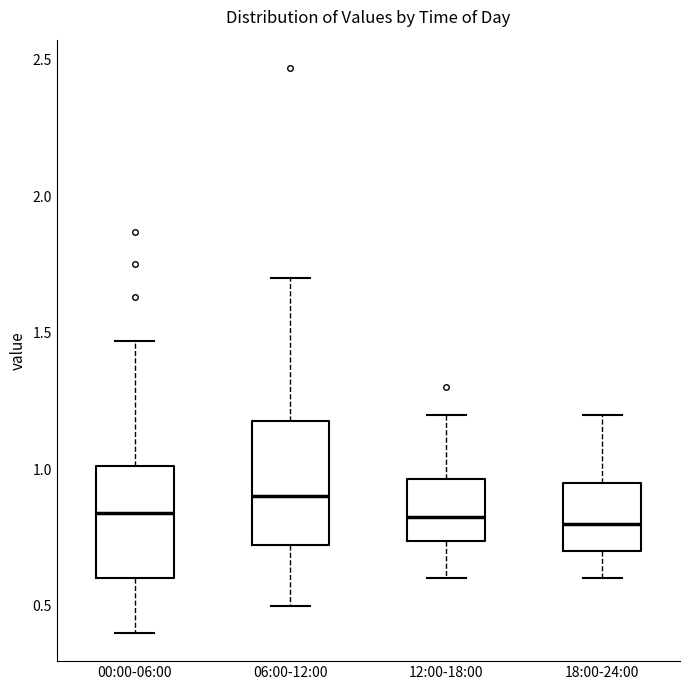

Which box's median line is the highest?

06:00-12:00